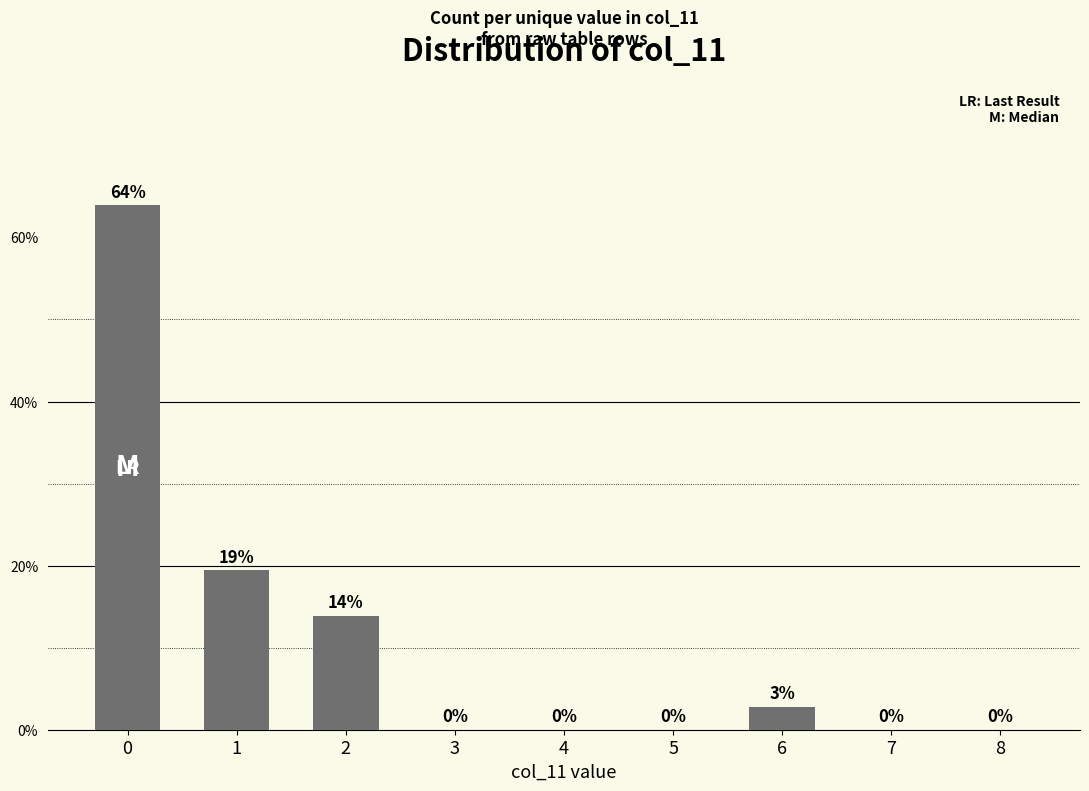

What is the change in value from 1 to 5?

-19.4